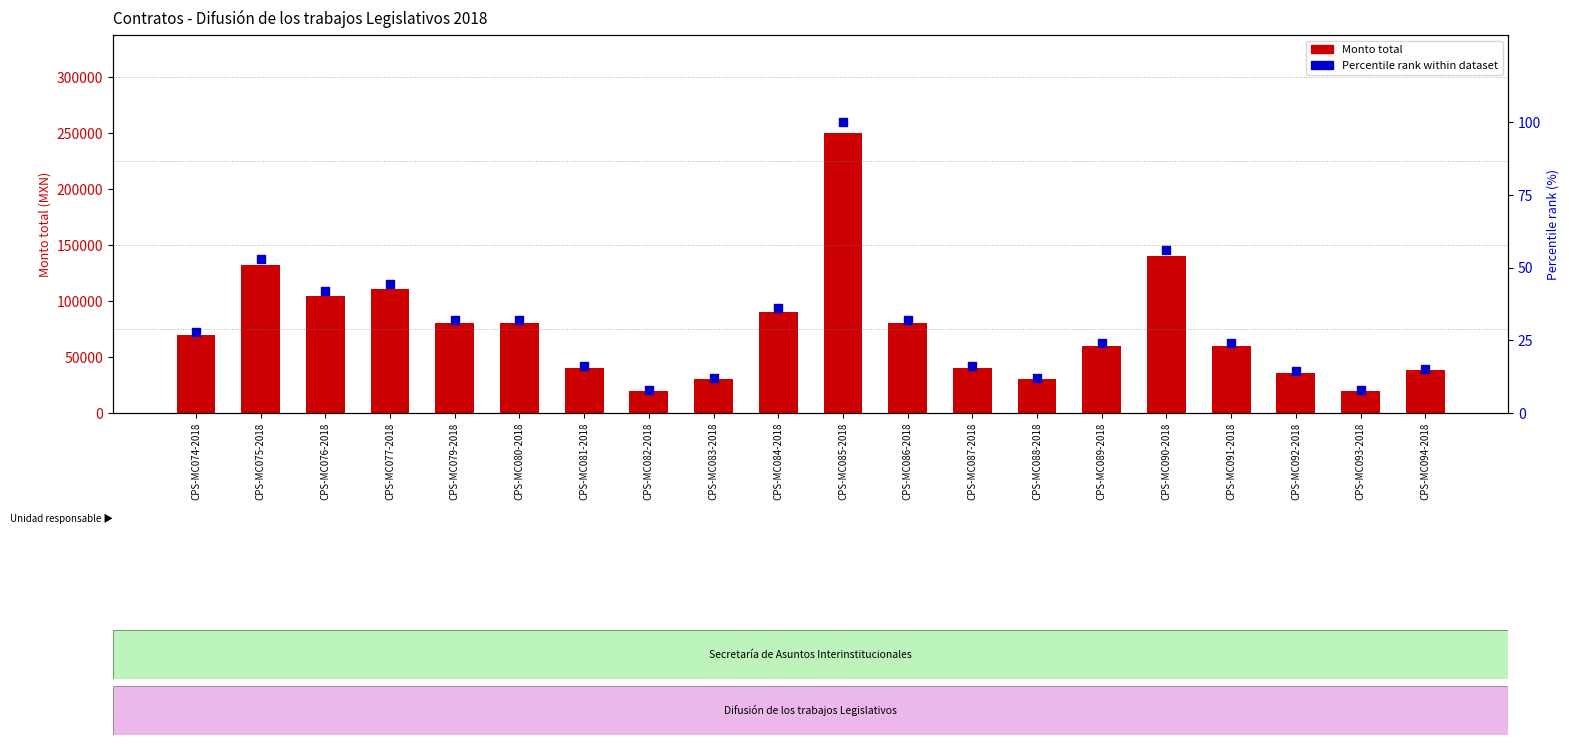

Which series reaches the minimum Y coordinate?

Percentile rank (within dataset)